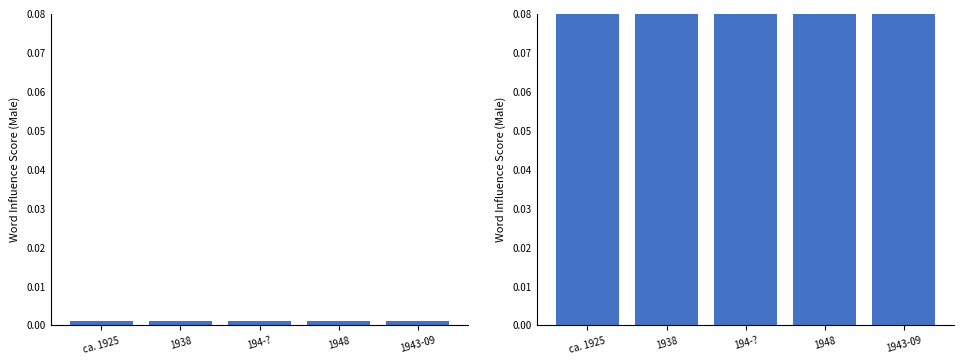

What is the greatest value displayed?

0.5